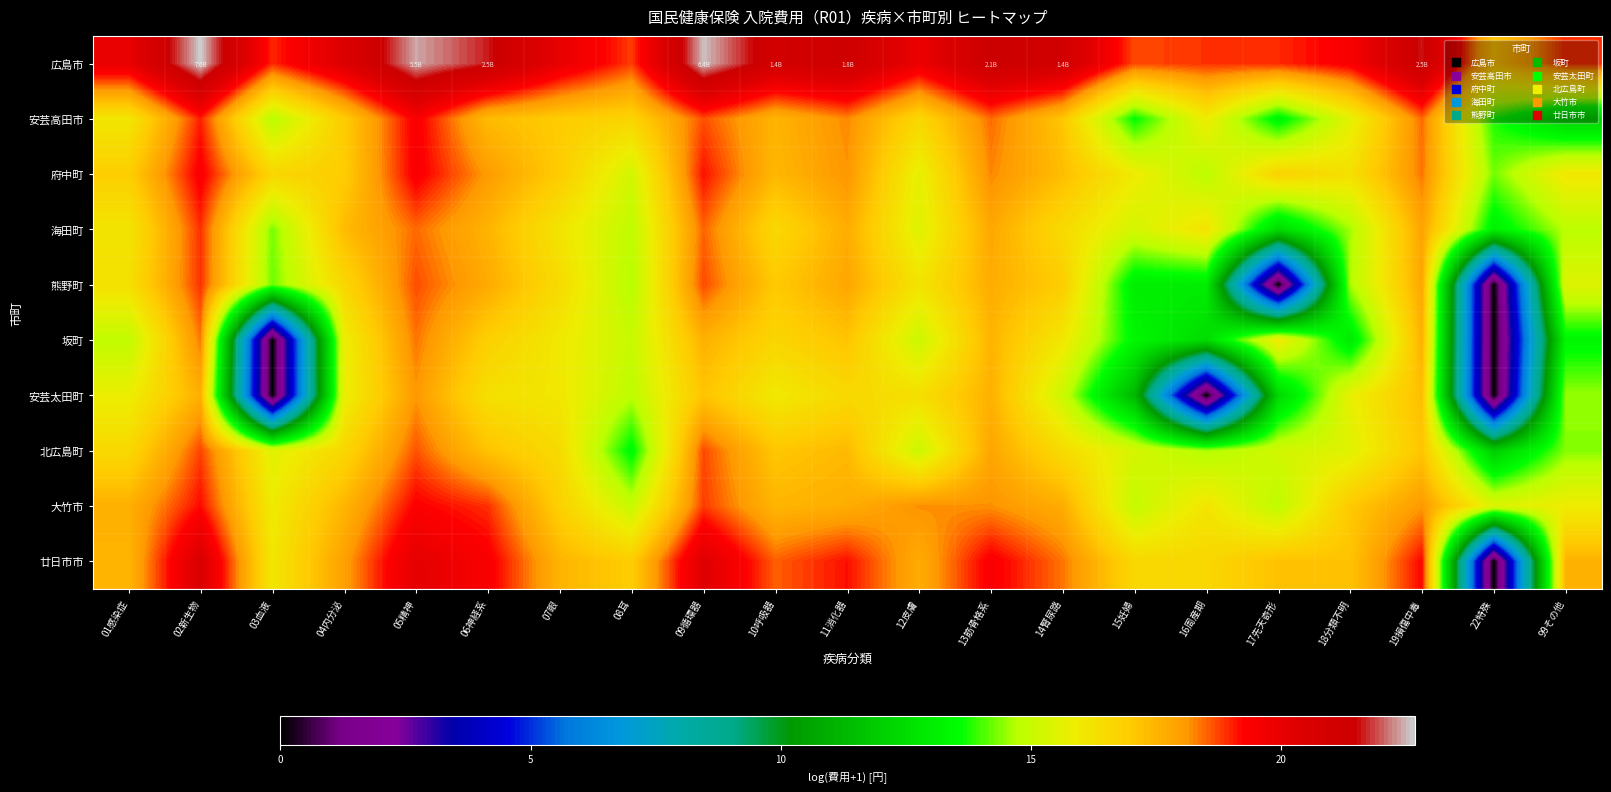

Which series changed the most between 14腎尿路 and 18分類不明?

坂町